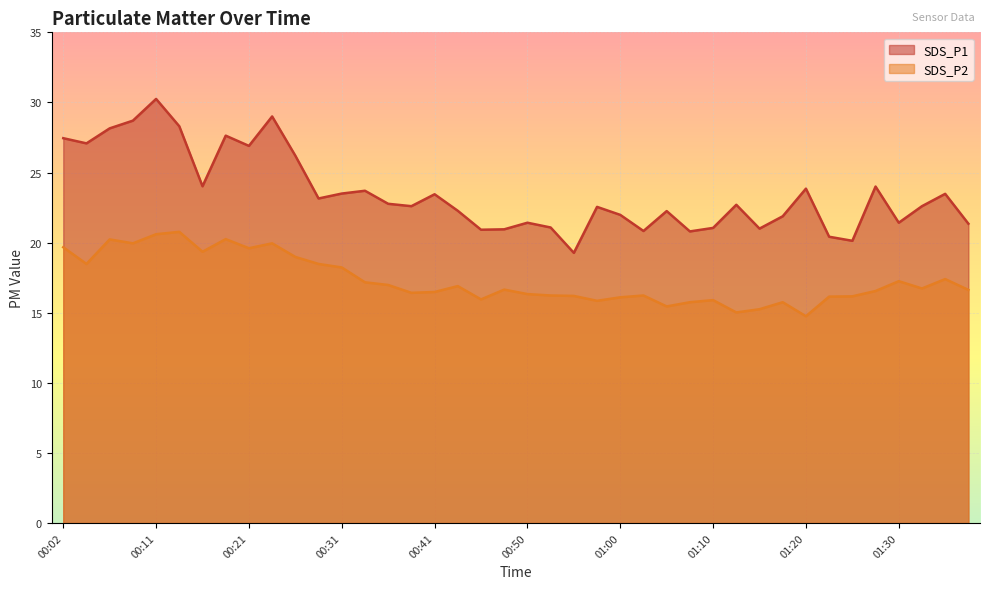

What is the difference between the SDS_P2 values at 00:33 and 00:55?

1.0